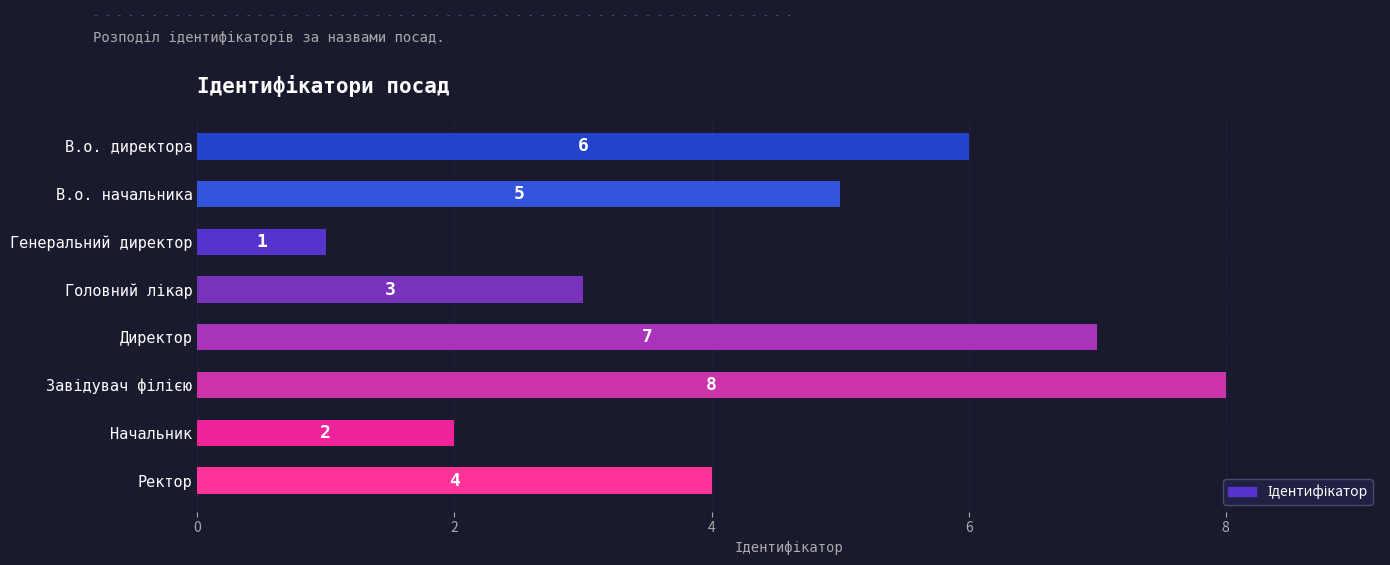

Are the bars horizontal?

Yes